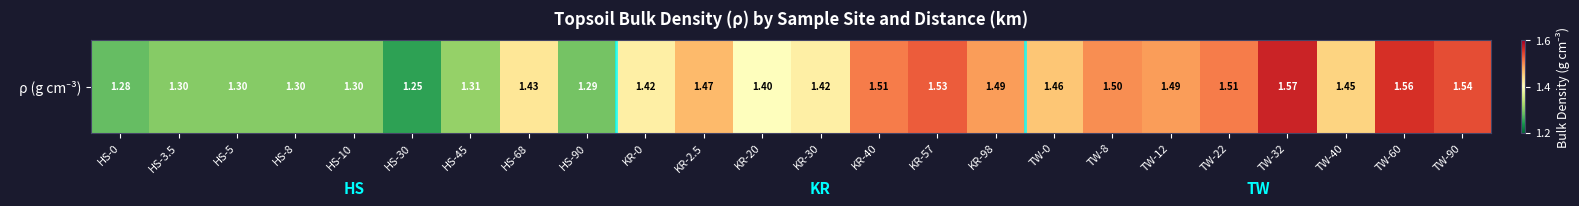

What is the difference between the maximum and minimum values?

0.3